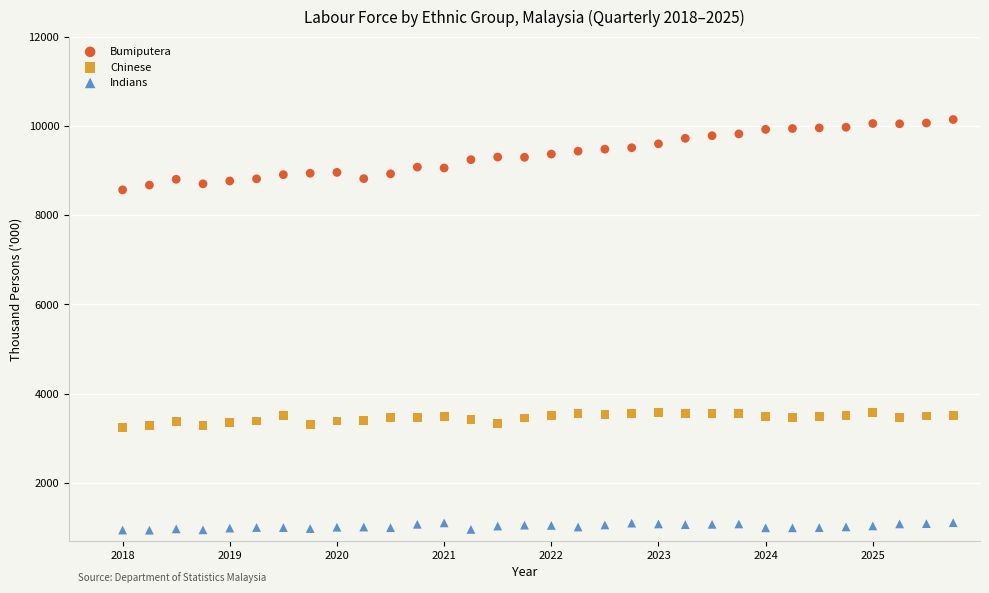

Which series contains the lowest Y value?

Indians